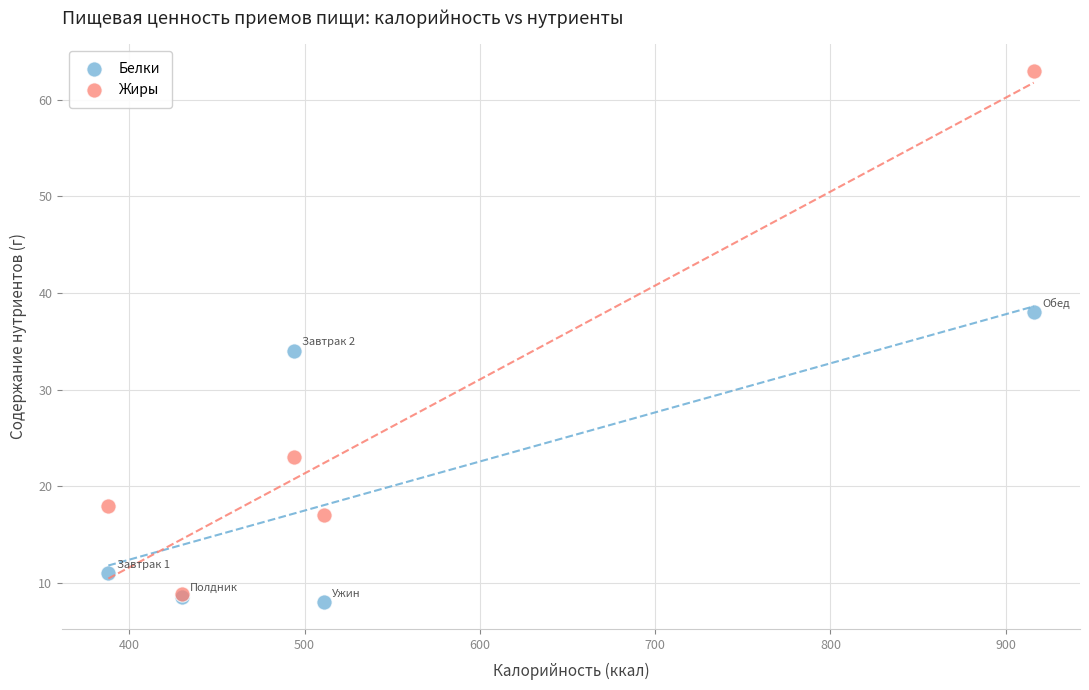

Which series reaches the maximum Y coordinate?

Жиры